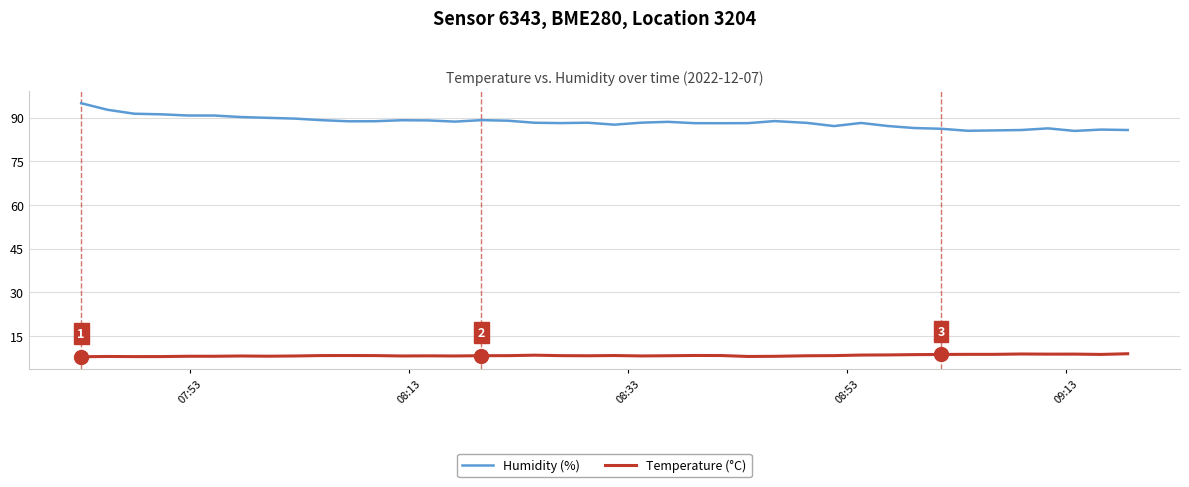

List the series in order of their peak value, highest first.

Humidity (%), Temperature (°C)